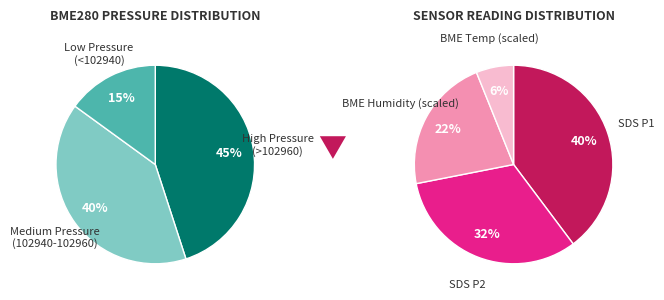

Does any single category account for the majority?

No